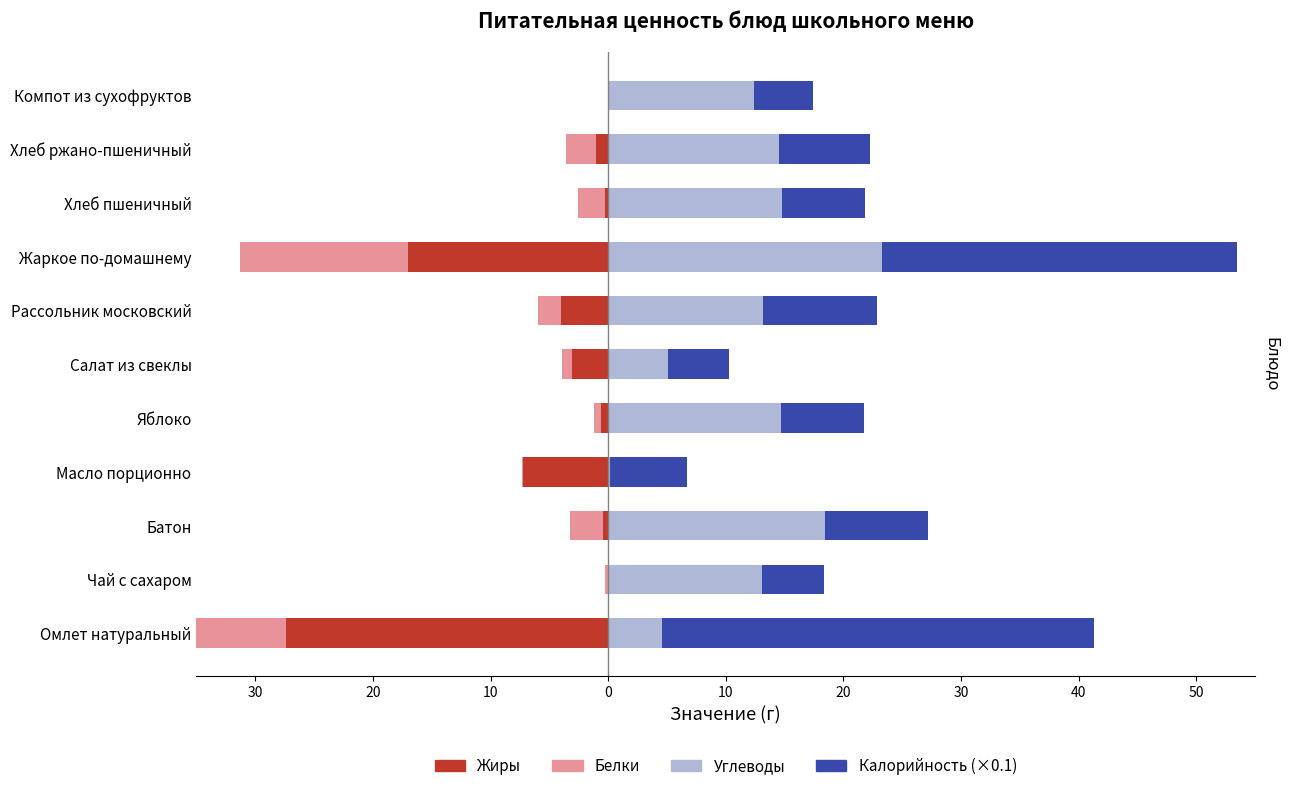

What is the difference between the highest and lowest values at 20?

13.2